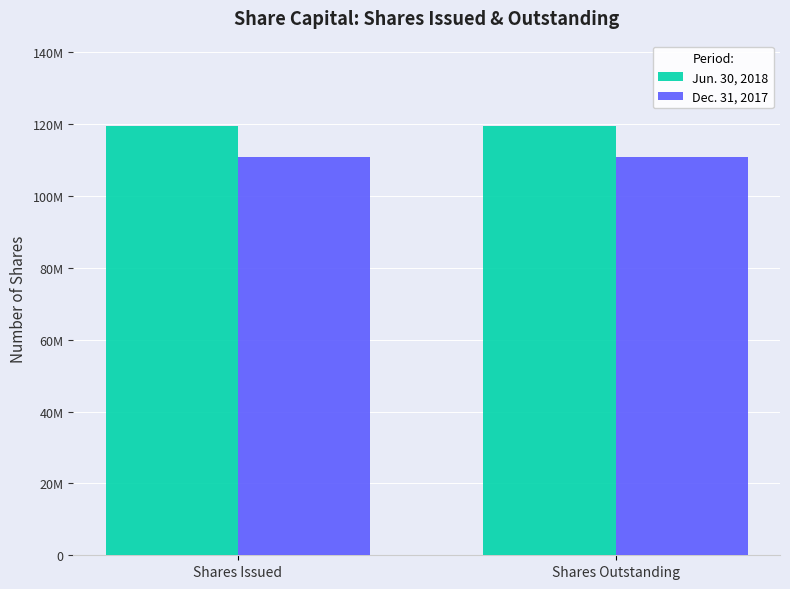

Is the value of Jun. 30, 2018 at Shares Issued greater than the value of Dec. 31, 2017 at Shares Issued?

Yes